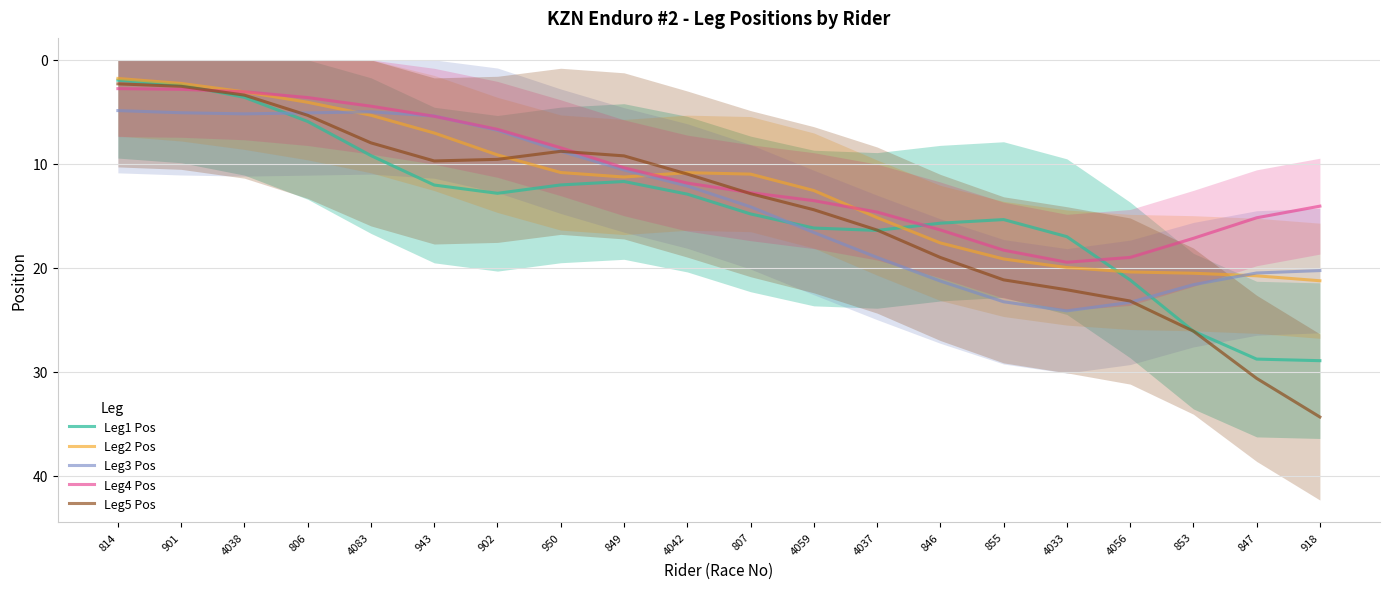

Which category has the lowest value in the Leg2 Pos series?

814